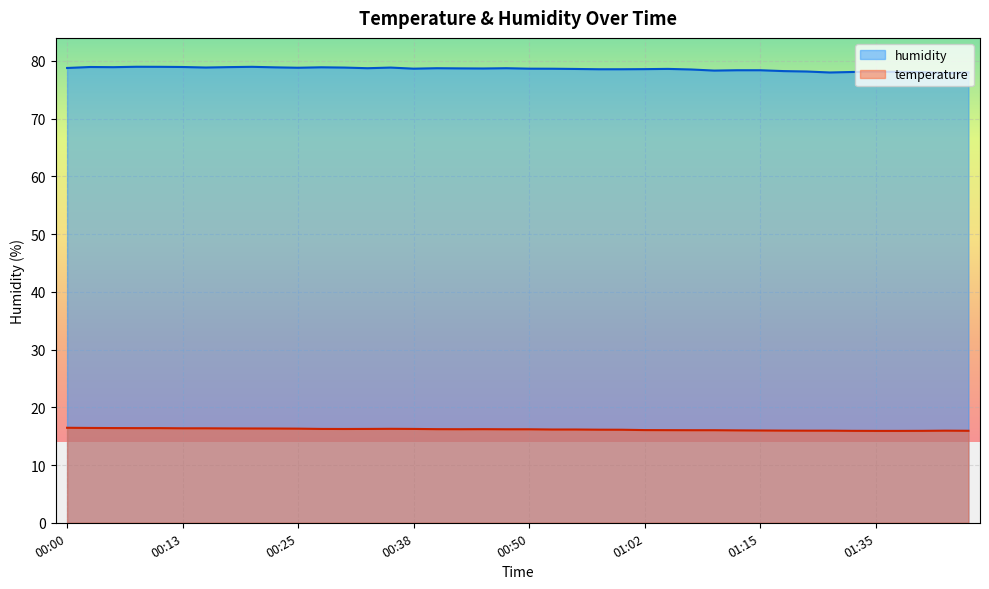

The temperature series shows 15.9 at 01:43. True or false?

True